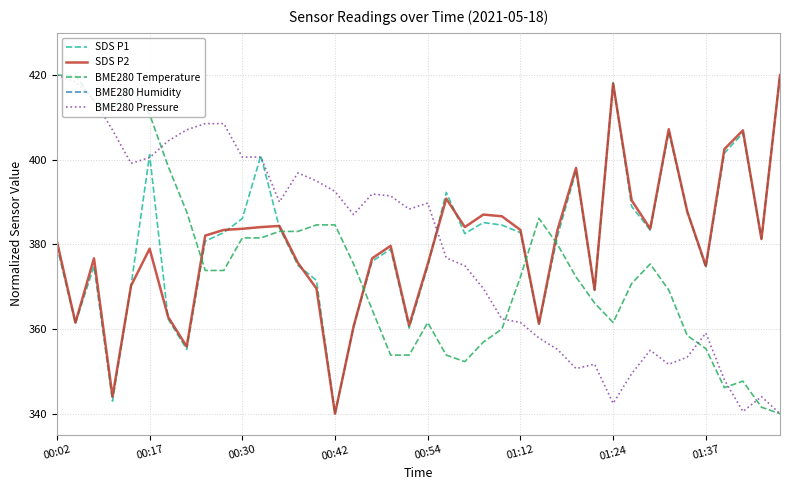

What is the greatest value displayed?

420.0